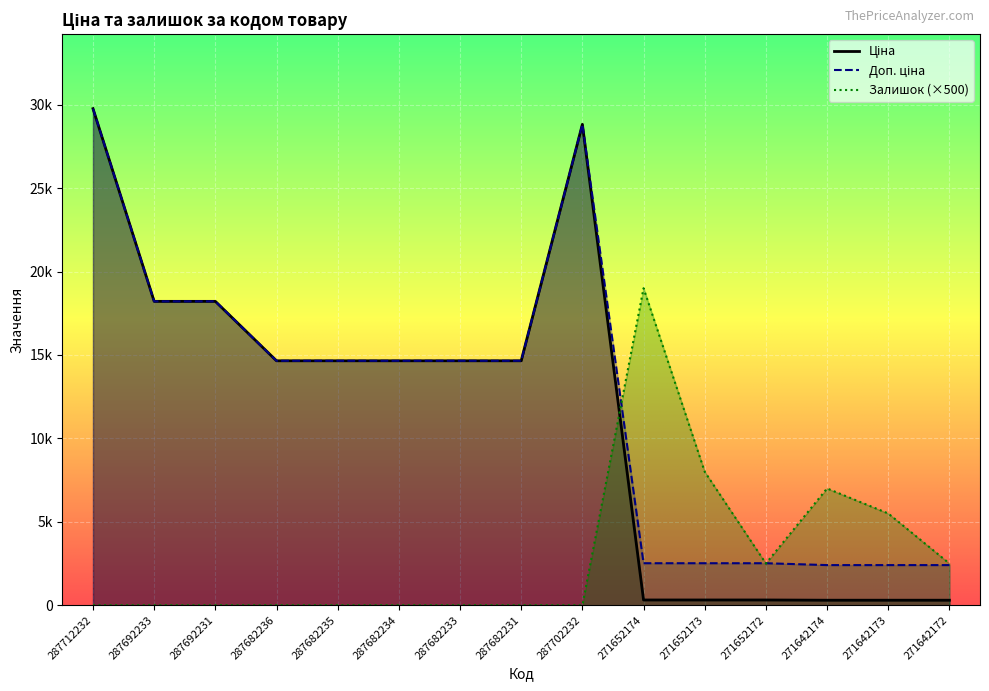

Which series has the largest range (max minus min)?

Ціна